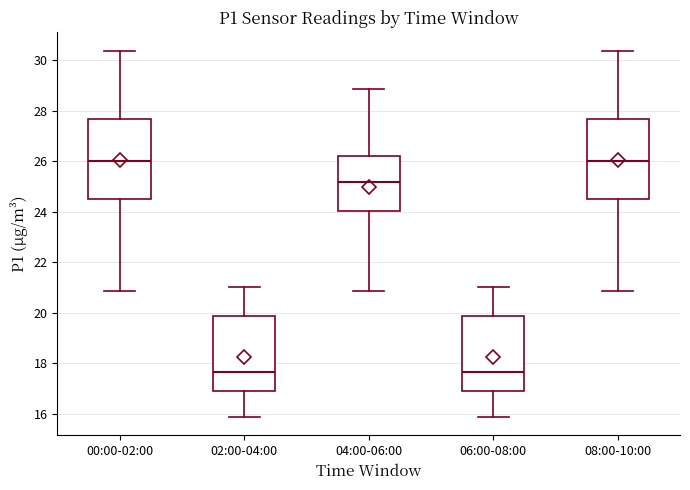

Where is the upper edge of the box for 04:00-06:00 on the y-axis? The values are not printed on the chart, so give them approximately, as read against the axis.

26.2